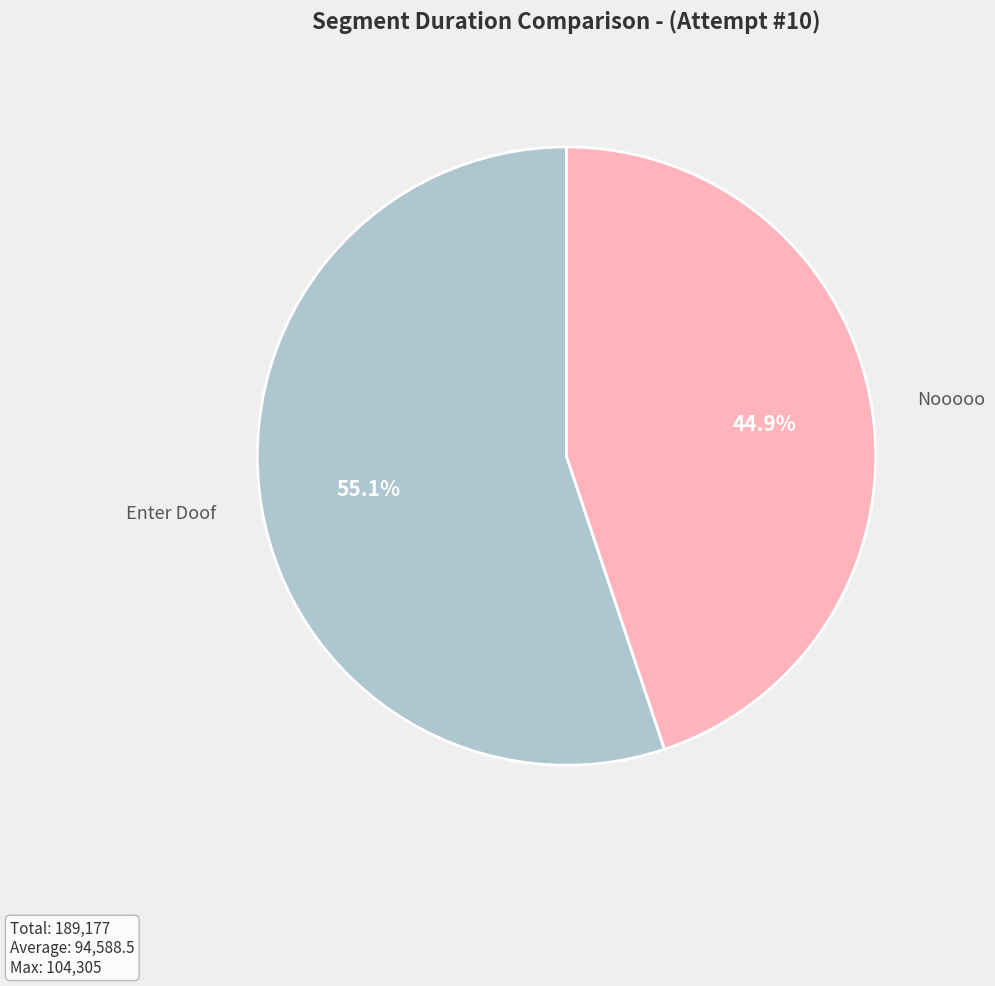

Does any single category account for the majority?

Yes